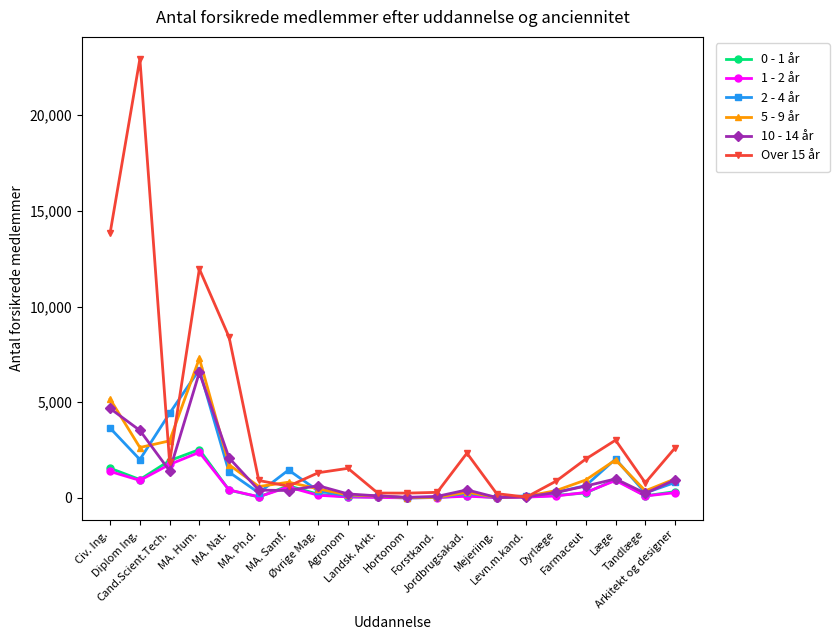

Where is the first local minimum for 2 - 4 år?

Diplom Ing.